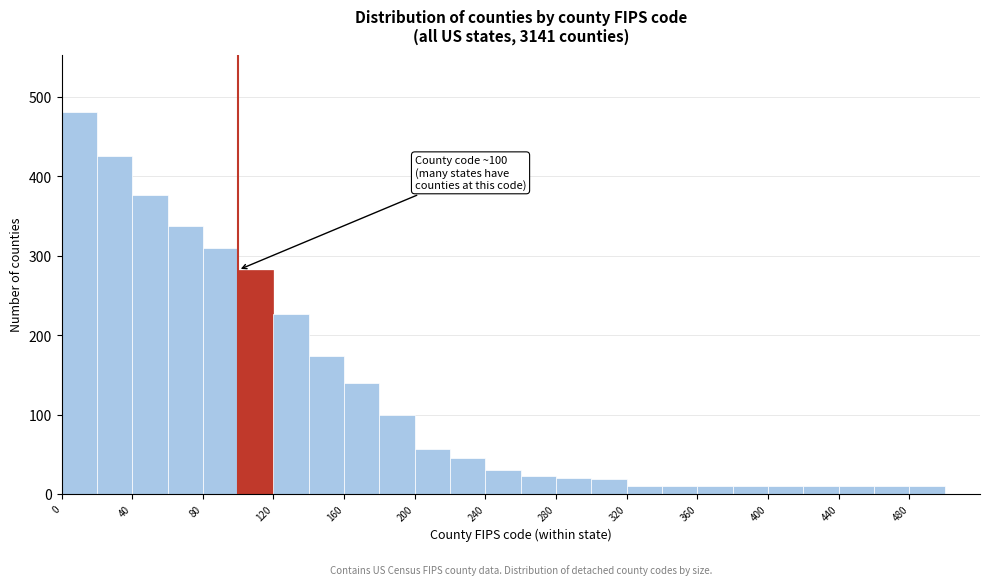

Over which range of the x-axis is the bar tallest?

0 to 20